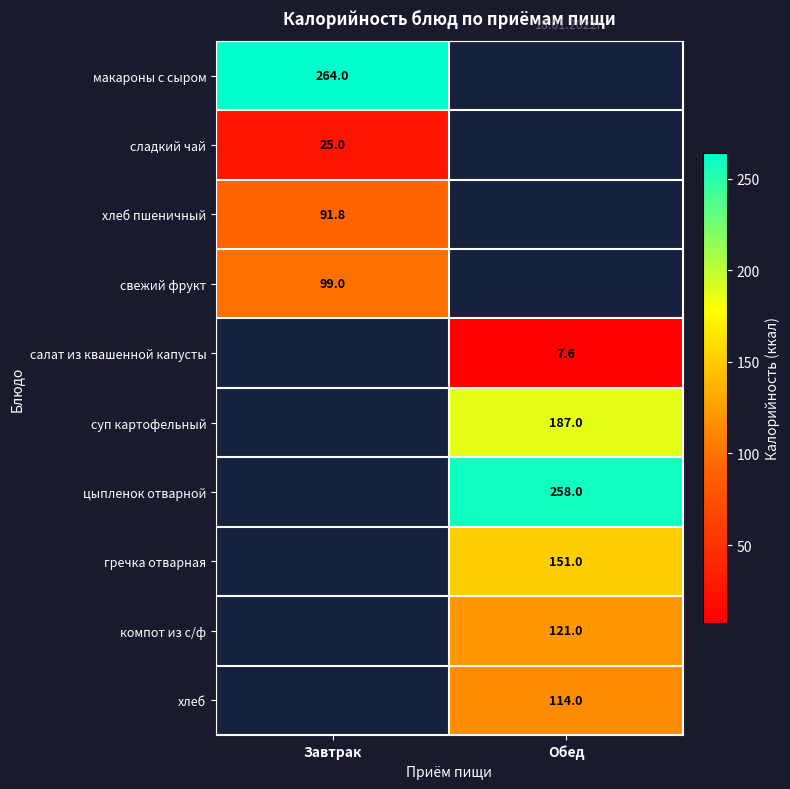

The сладкий чай series shows 8.5 at Завтрак. True or false?

False